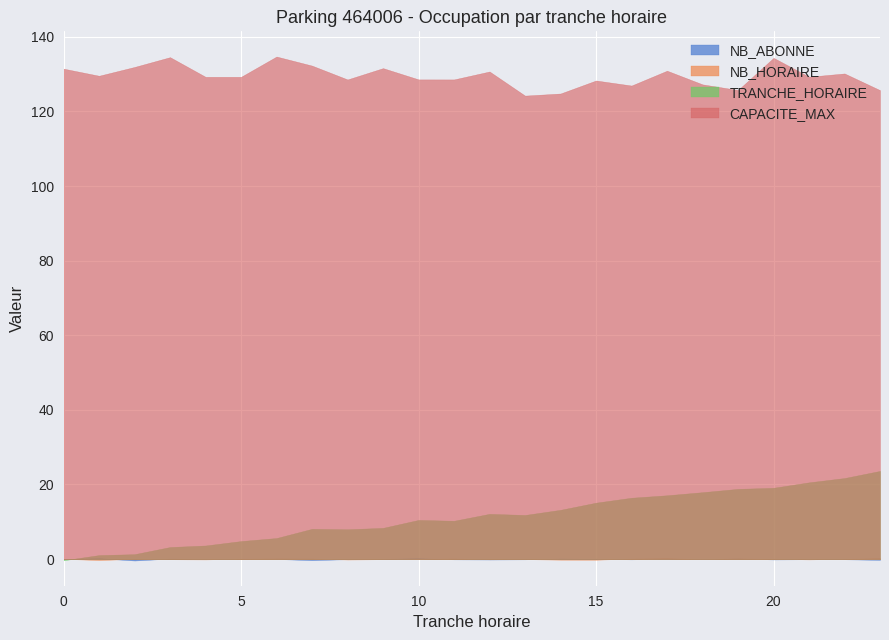

What value does the TRANCHE_HORAIRE series have at 17, to the nearest 10?

20